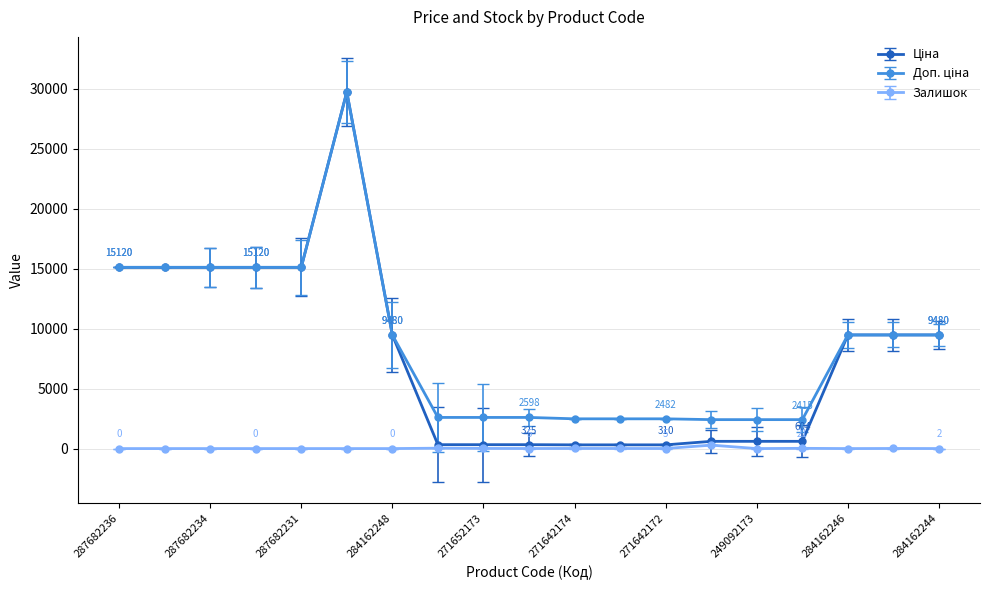

How many series are shown in this chart?

3